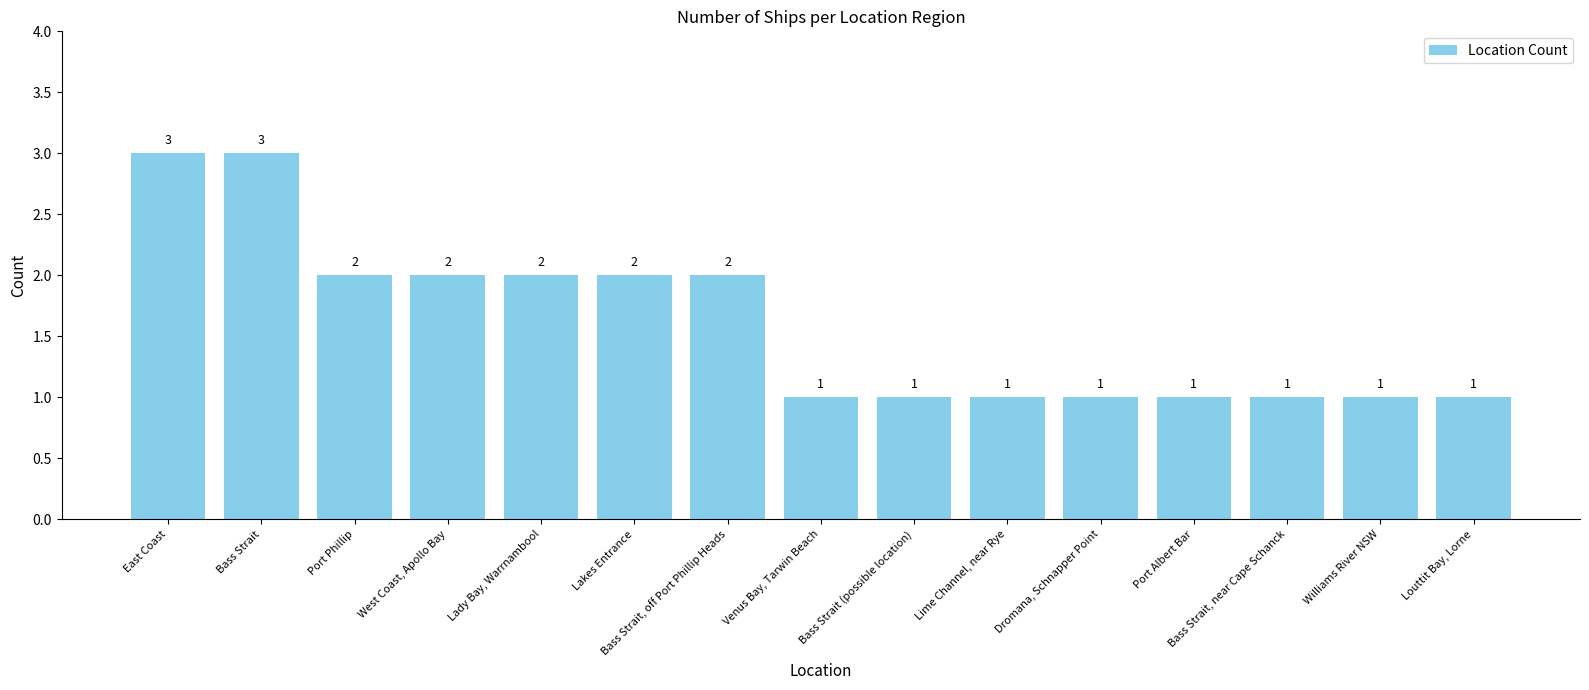

The value at Bass Strait, off Port Phillip Heads is 1. True or false?

False